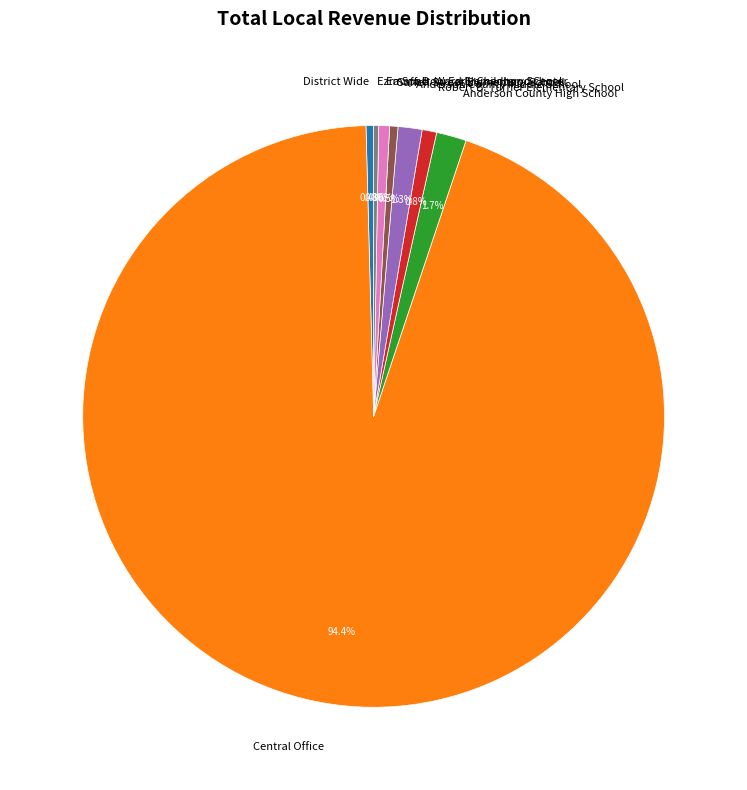

How many segments does this pie chart have?

8